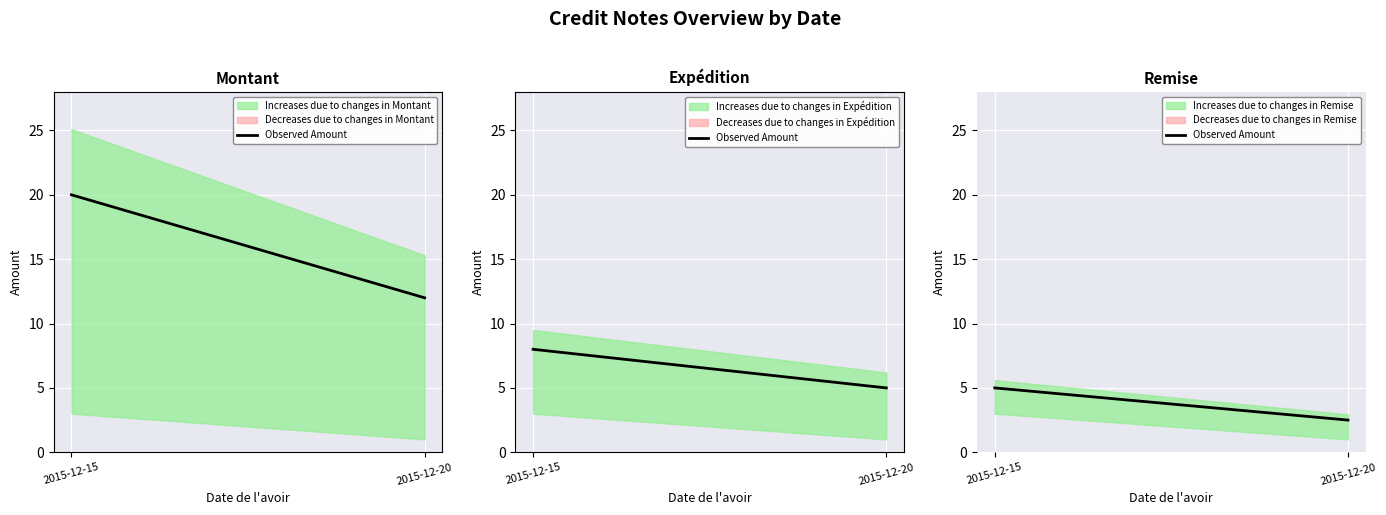

List the labels in order of value, smallest first.

2015-12-20, 2015-12-15